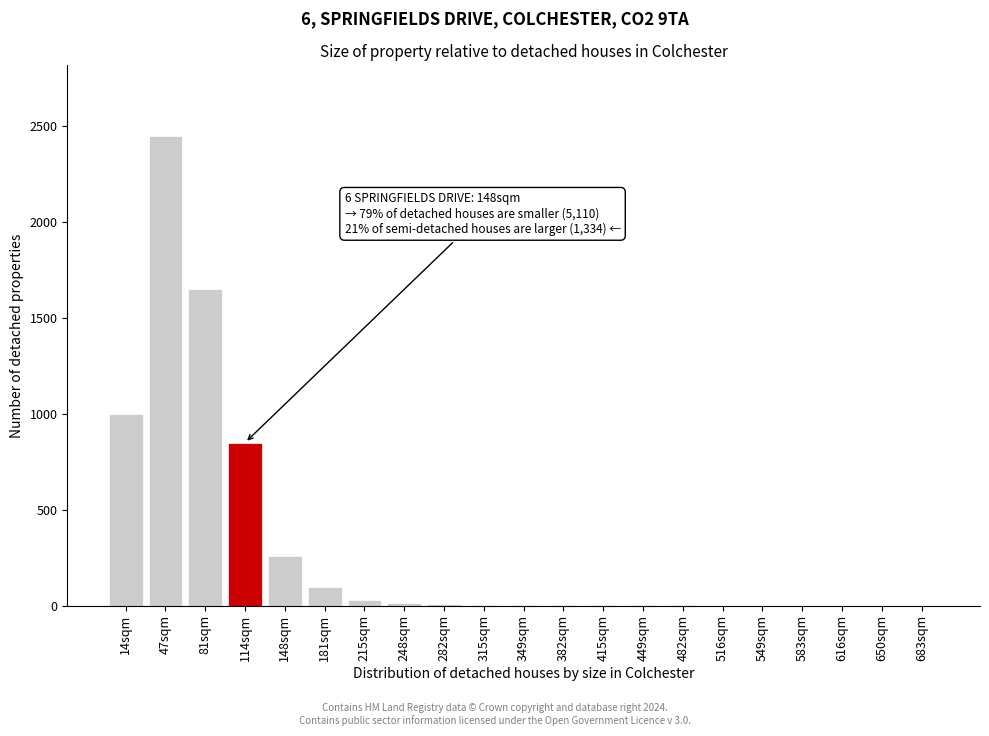

Which category has the highest value across all series?

47sqm